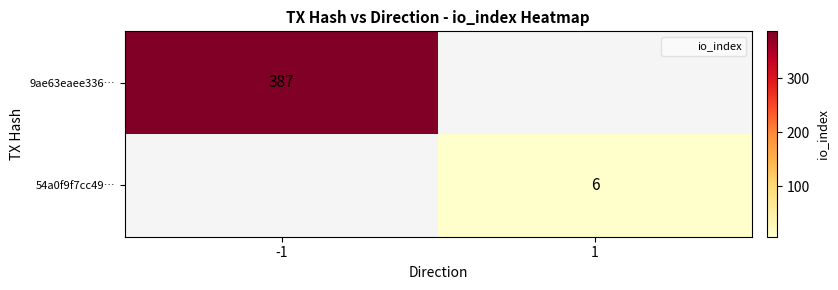

The value of 9ae63eaee336… at -1 is 199.6. True or false?

False